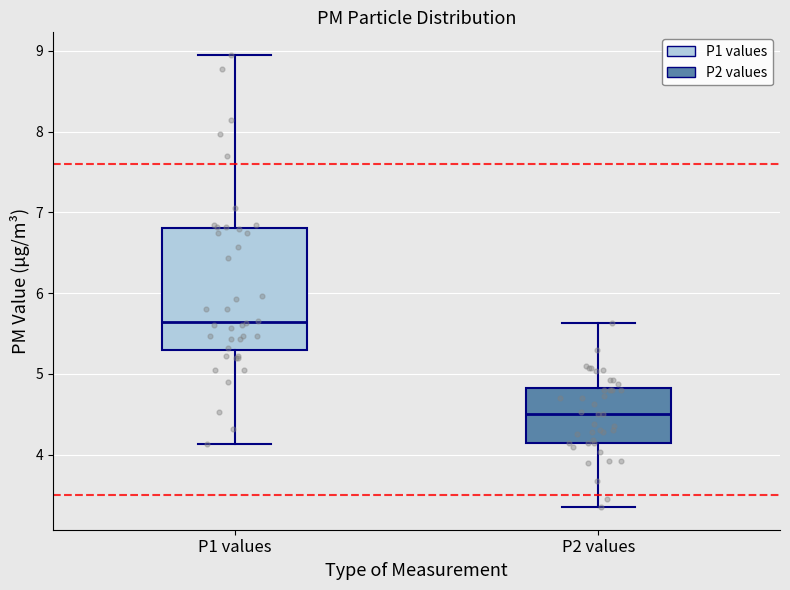

Which box's median line is the lowest?

P2 values